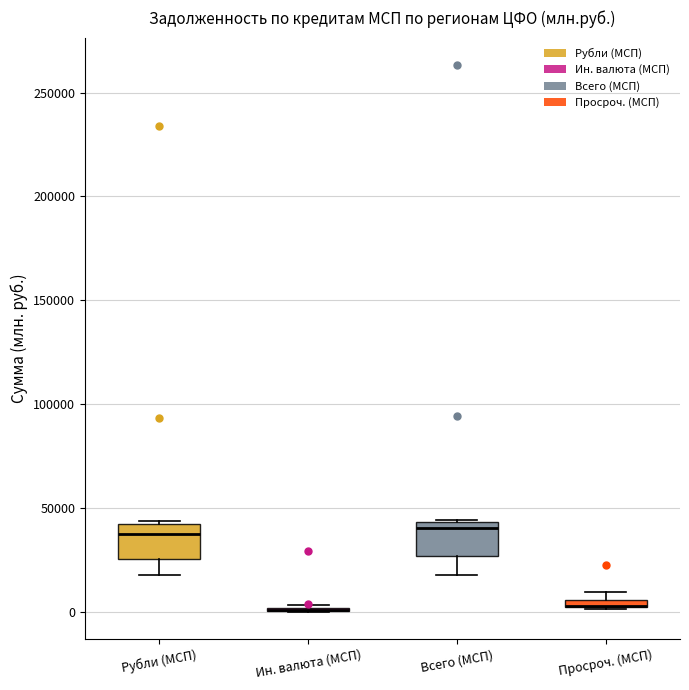

Where is the upper edge of the box for Просроч. (МСП) on the y-axis? The values are not printed on the chart, so give them approximately, as read against the axis.

5000